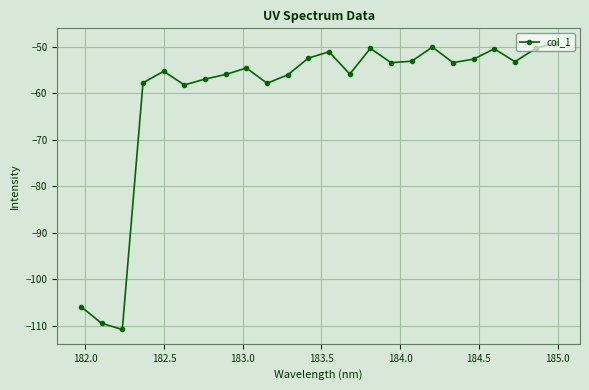

What is the difference between the maximum and second lowest values?

60.4